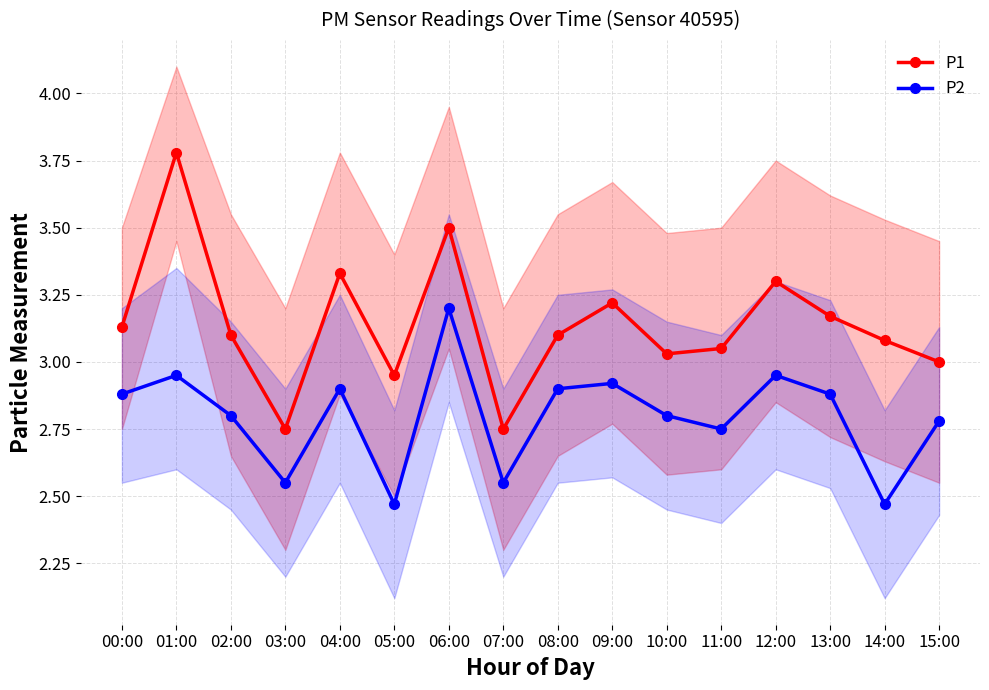

The P2 series shows 3.8 at 14:00. True or false?

False